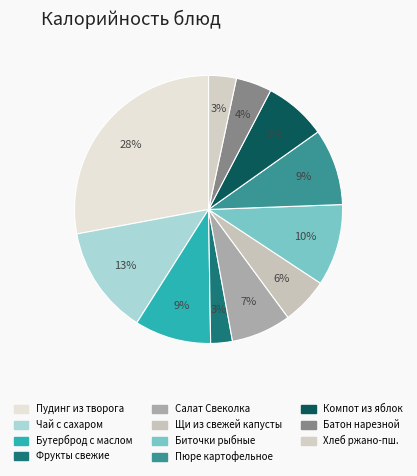

To the nearest percent, what is the average slice percentage?

9%